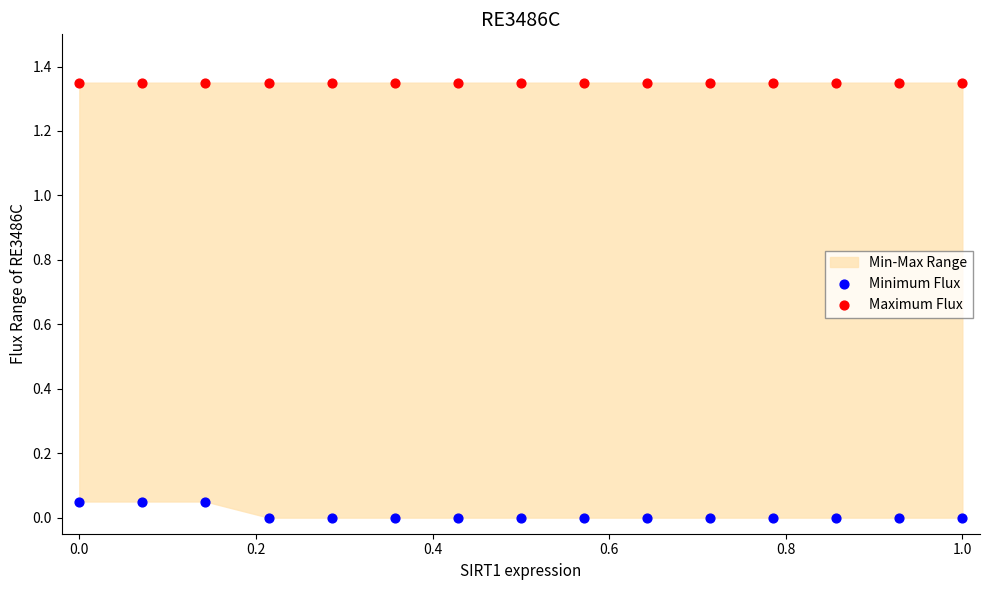

Which series reaches the minimum Y coordinate?

Minimum Flux